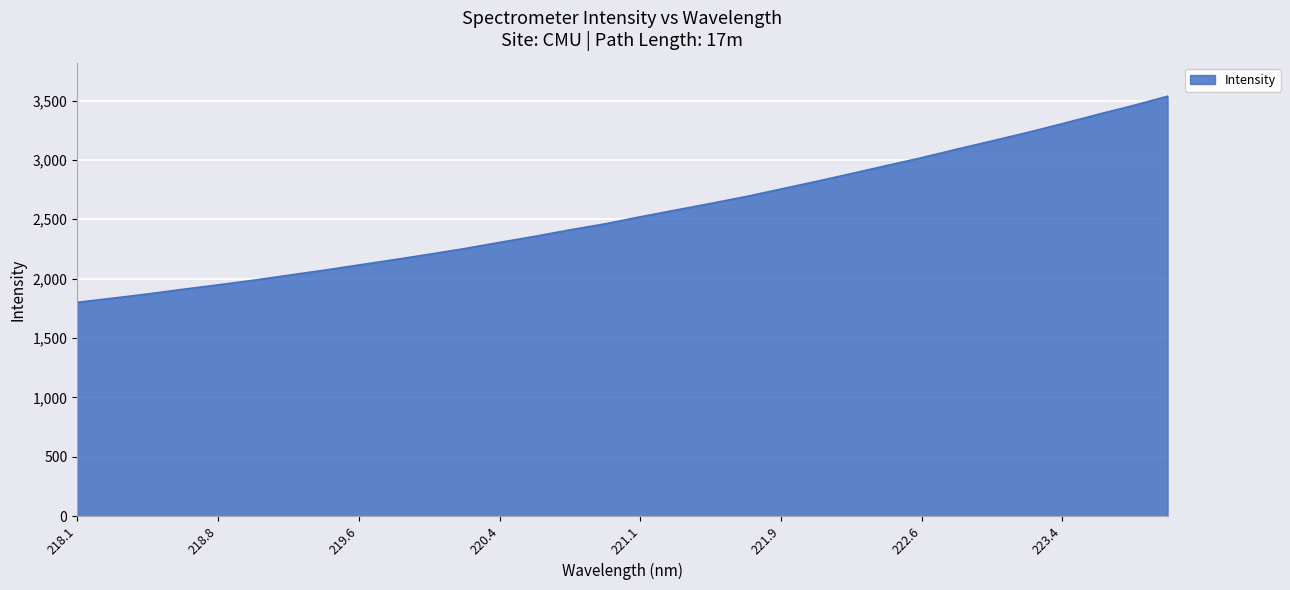

What is the greatest value displayed?

3536.2